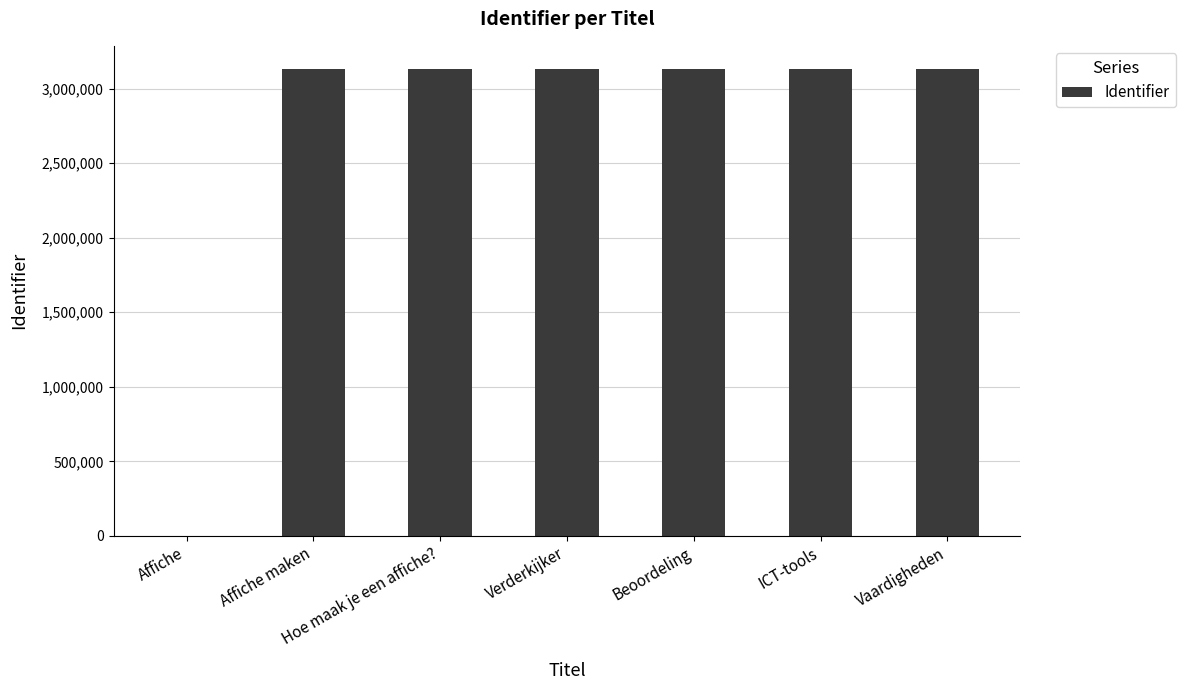

What is the greatest value displayed?

3129924